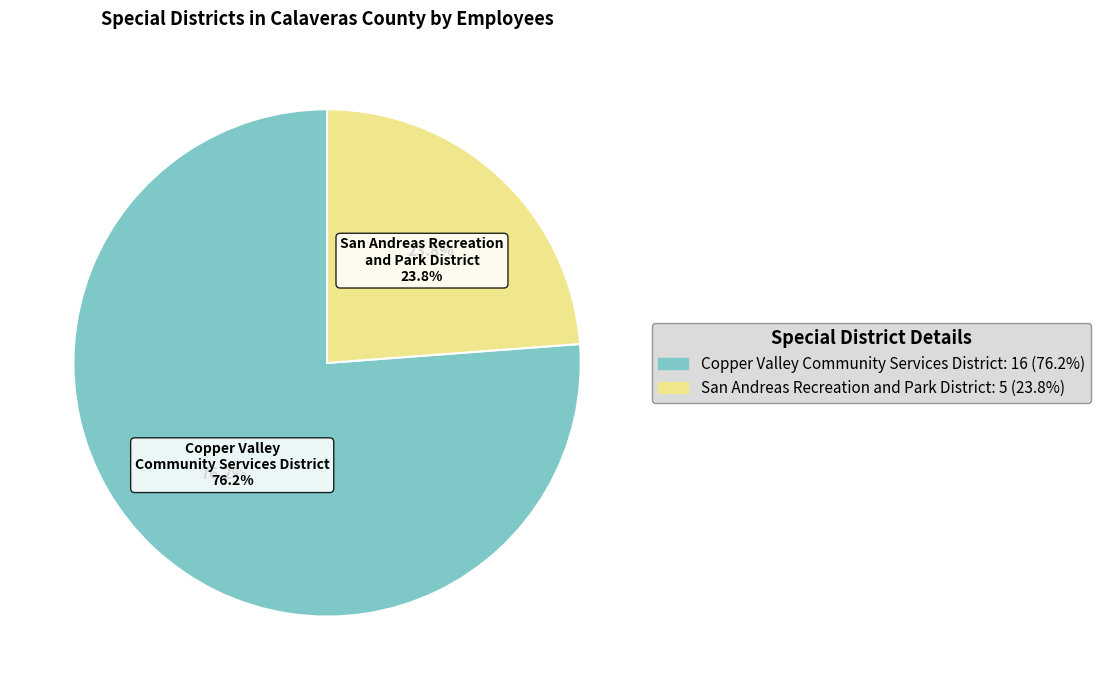

To the nearest percent, what is the average slice percentage?

50%